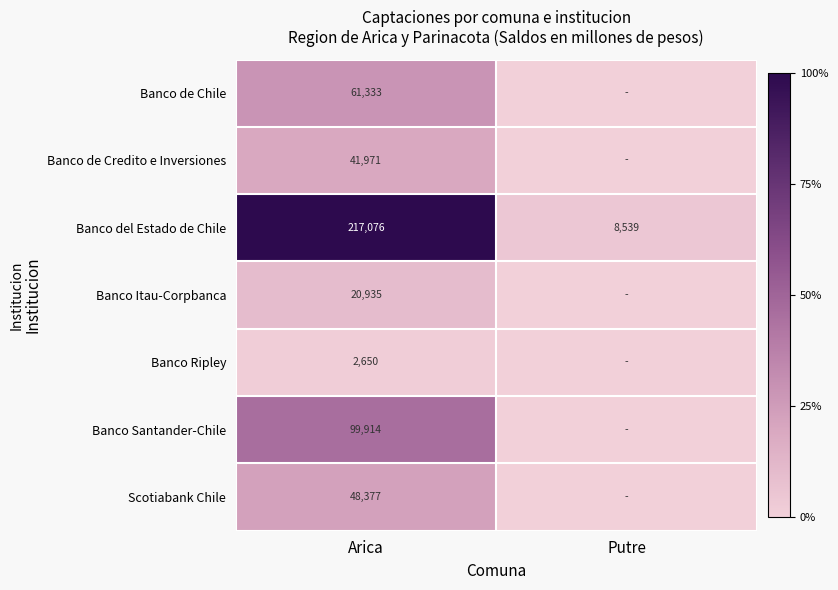

Where is Banco del Estado de Chile nearest to the value 112807?

Putre